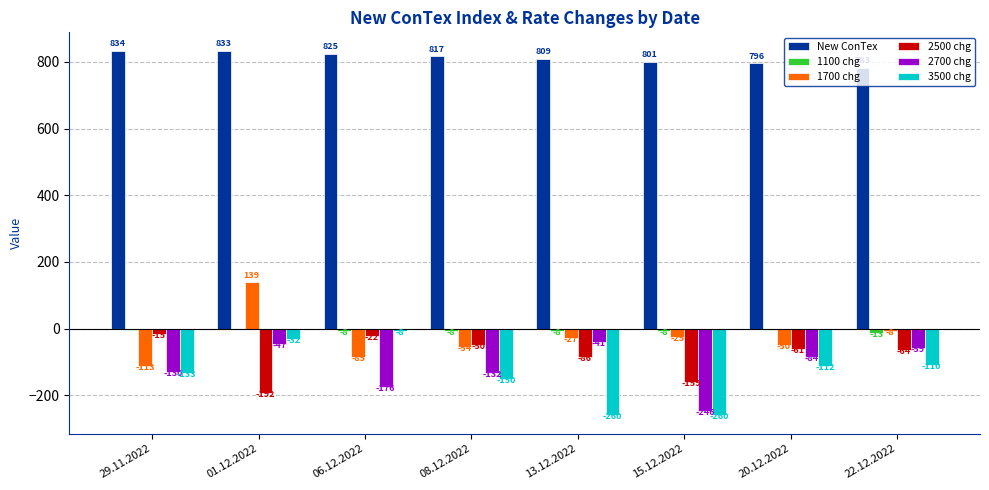

What are all the series names shown in the legend?

New ConTex, 1100 chg, 1700 chg, 2500 chg, 2700 chg, 3500 chg